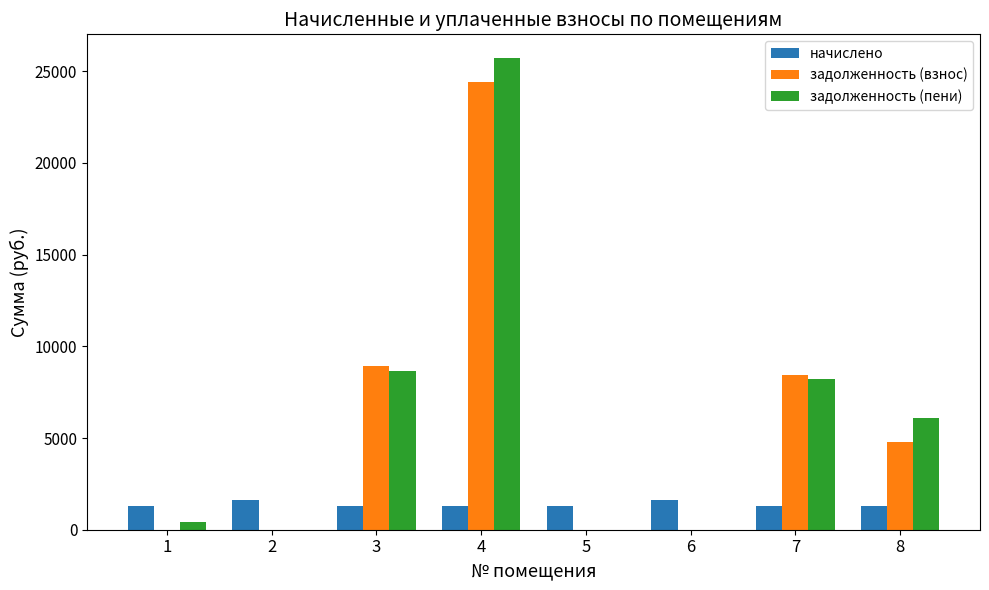

What are all the series names shown in the legend?

начислено, задолженность (взнос), задолженность (пени)